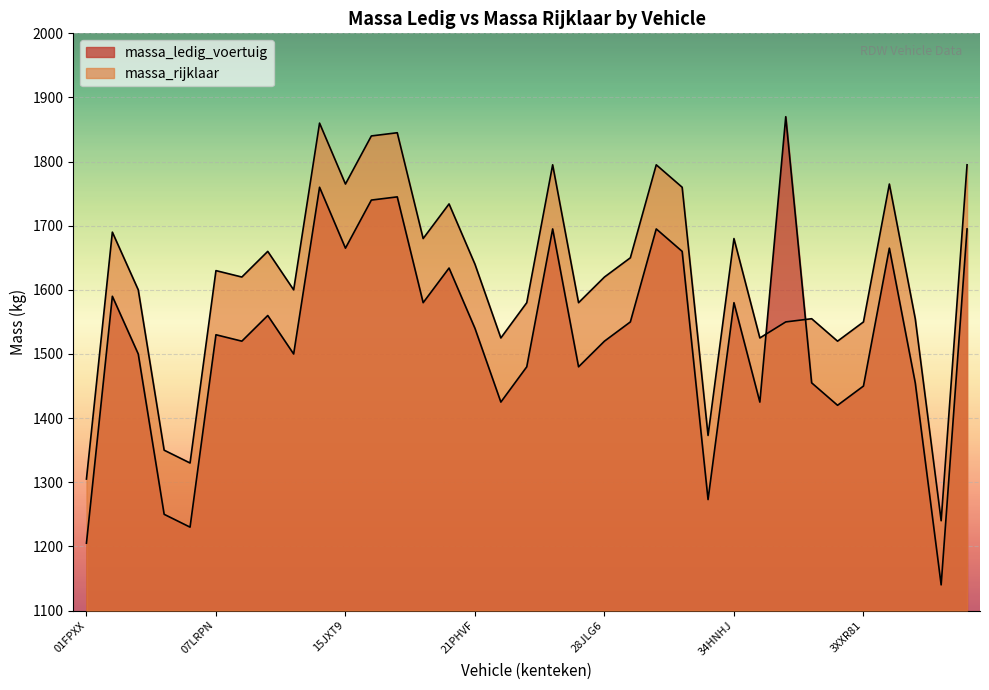

Reading left to right, transcribe all the data shown in this chart.

massa_ledig_voertuig: 01FPXX=1205	01LHKX=1590	02FGLF=1500	05YE79=1250	07HSK9=1230	07LRPN=1530	10FFXZ=1520	13DHFG=1560	13RLPL=1500	14KHT1=1760	15JXT9=1665	17PSXV=1740	18NBK9=1745	18PZSJ=1580	21KJT3=1634	21PHVF=1540	22ZKJ1=1425	23FHVS=1480	27SVJF=1695	28FSGP=1480	28JLG6=1520	30HTNV=1550	30SVJF=1695	30XTRV=1660	32XVJ5=1273	34HNHJ=1580	34RZF7=1425	49TGLL=1870	50ZDX7=1455	43FBFK=1420	3XXR81=1450	4XGH75=1665	41XGN9=1455	51NBXR=1140	3SJH77=1695
massa_rijklaar: 01FPXX=1305	01LHKX=1690	02FGLF=1600	05YE79=1350	07HSK9=1330	07LRPN=1630	10FFXZ=1620	13DHFG=1660	13RLPL=1600	14KHT1=1860	15JXT9=1765	17PSXV=1840	18NBK9=1845	18PZSJ=1680	21KJT3=1734	21PHVF=1640	22ZKJ1=1525	23FHVS=1580	27SVJF=1795	28FSGP=1580	28JLG6=1620	30HTNV=1650	30SVJF=1795	30XTRV=1760	32XVJ5=1373	34HNHJ=1680	34RZF7=1525	49TGLL=1550	50ZDX7=1555	43FBFK=1520	3XXR81=1550	4XGH75=1765	41XGN9=1555	51NBXR=1240	3SJH77=1795